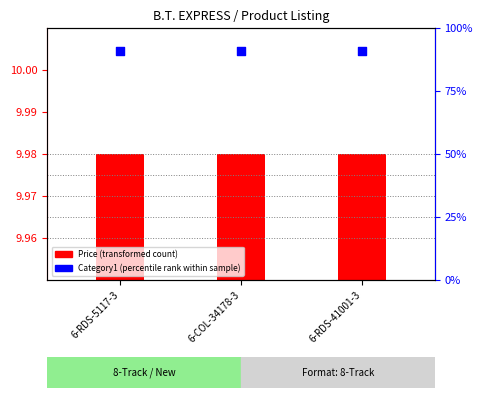

What are all the series names shown in the legend?

Price (transformed count), Category1 (percentile rank)